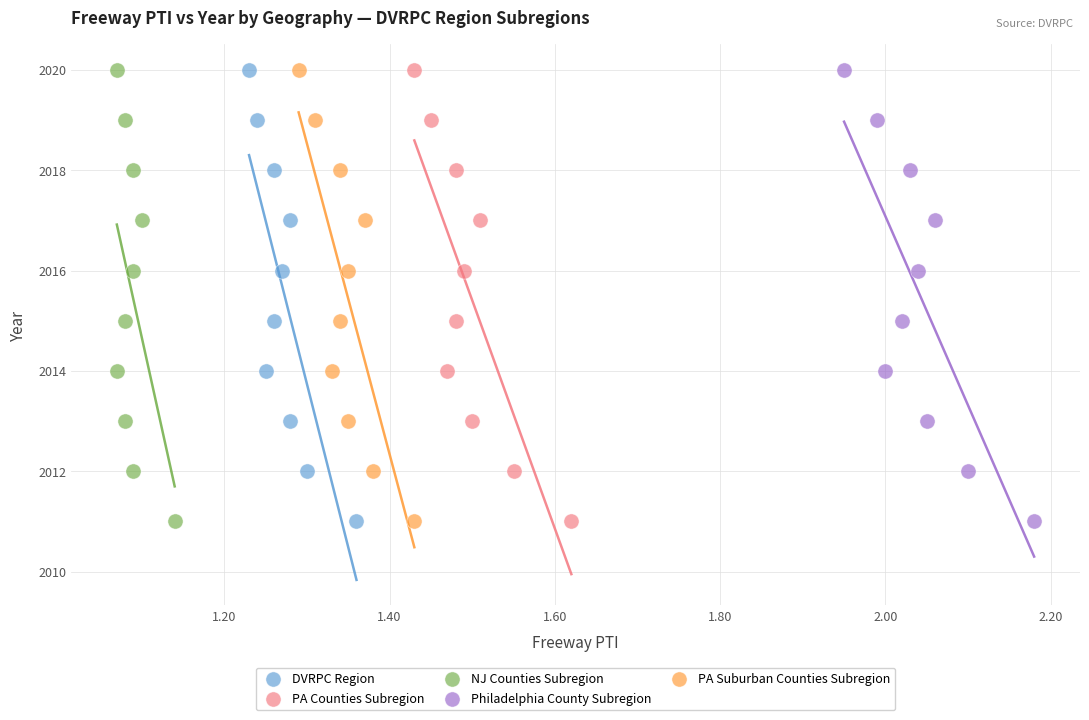

What are all the series names shown in the legend?

DVRPC Region, PA Counties Subregion, NJ Counties Subregion, Philadelphia County Subregion, PA Suburban Counties Subregion